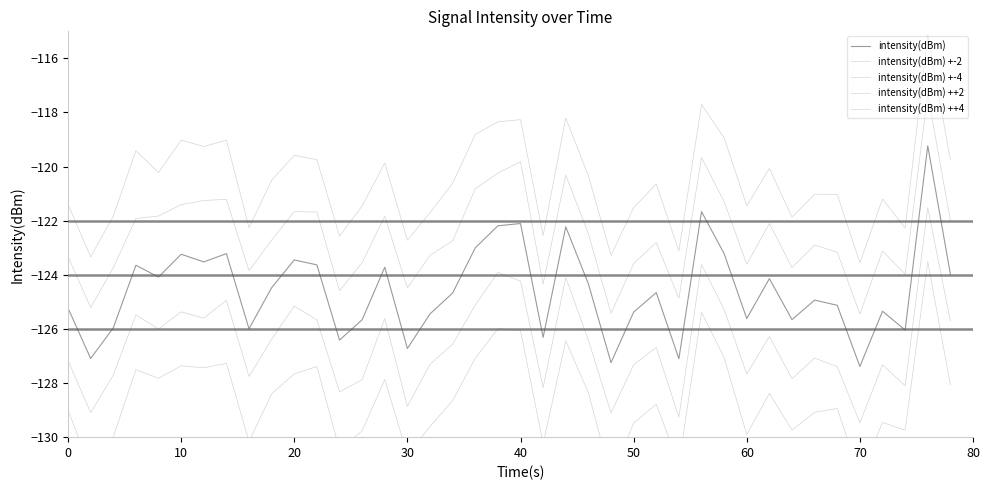

The intensity(dBm) +-4 series shows -186.4 at 10. True or false?

False